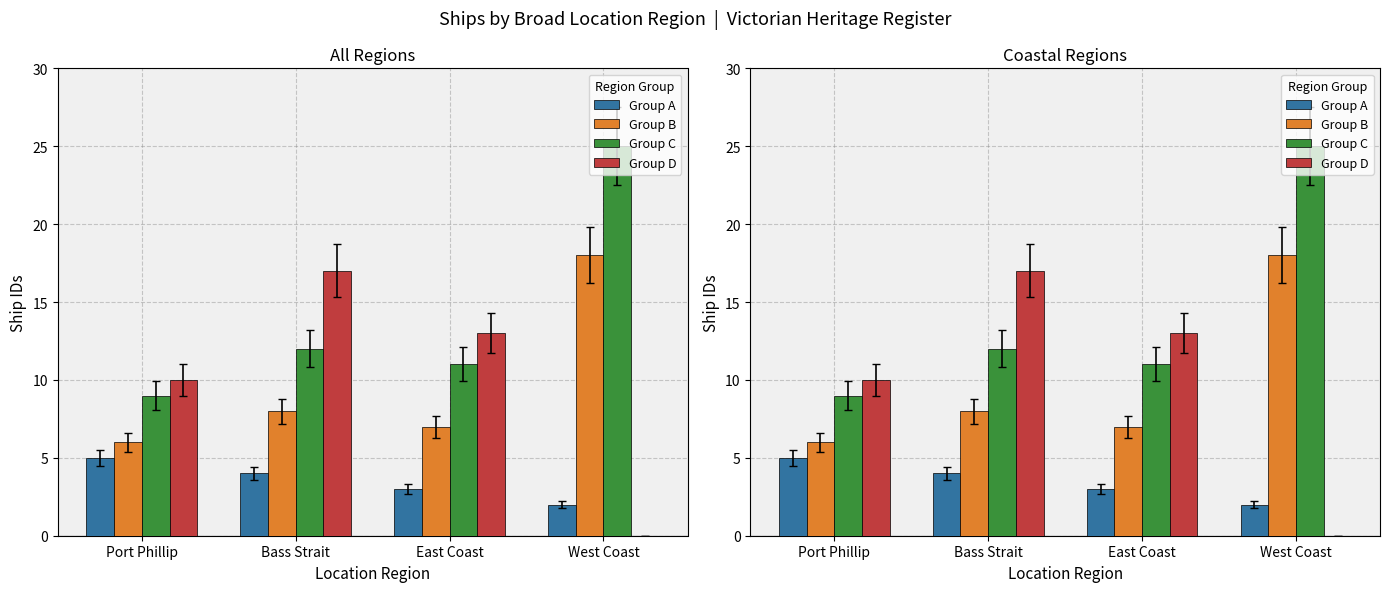

Reading left to right, list all the values displayed in this chart.

Group A: 5	4	3	2
Group B: 6	8	7	18
Group C: 9	12	11	25
Group D: 10	17	13	0